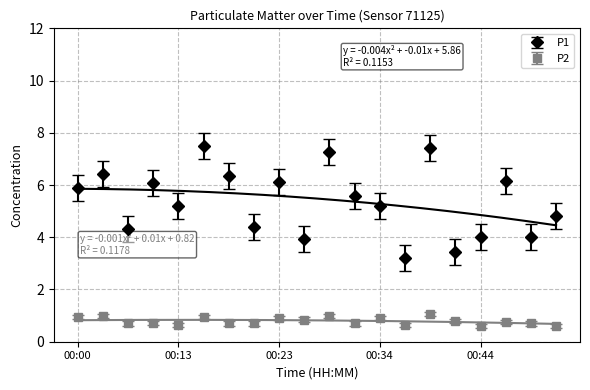

True or false: P1 has more than 1 points higher than both neighbors.

True